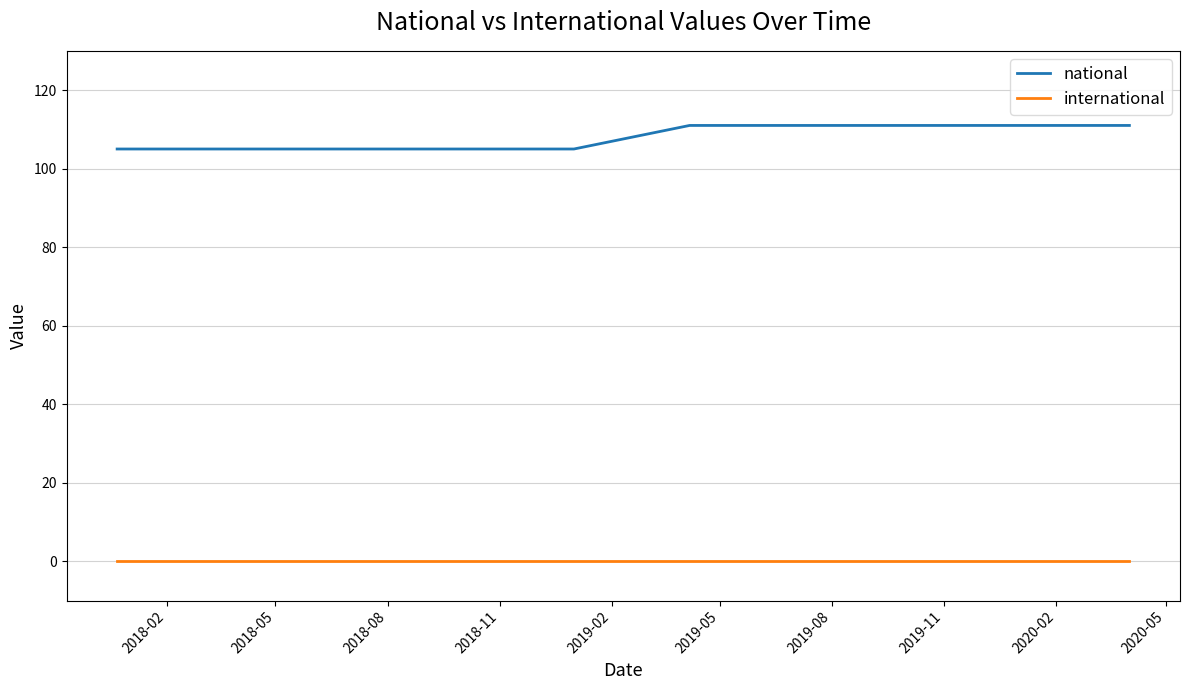

Which series has the largest total across all categories?

national